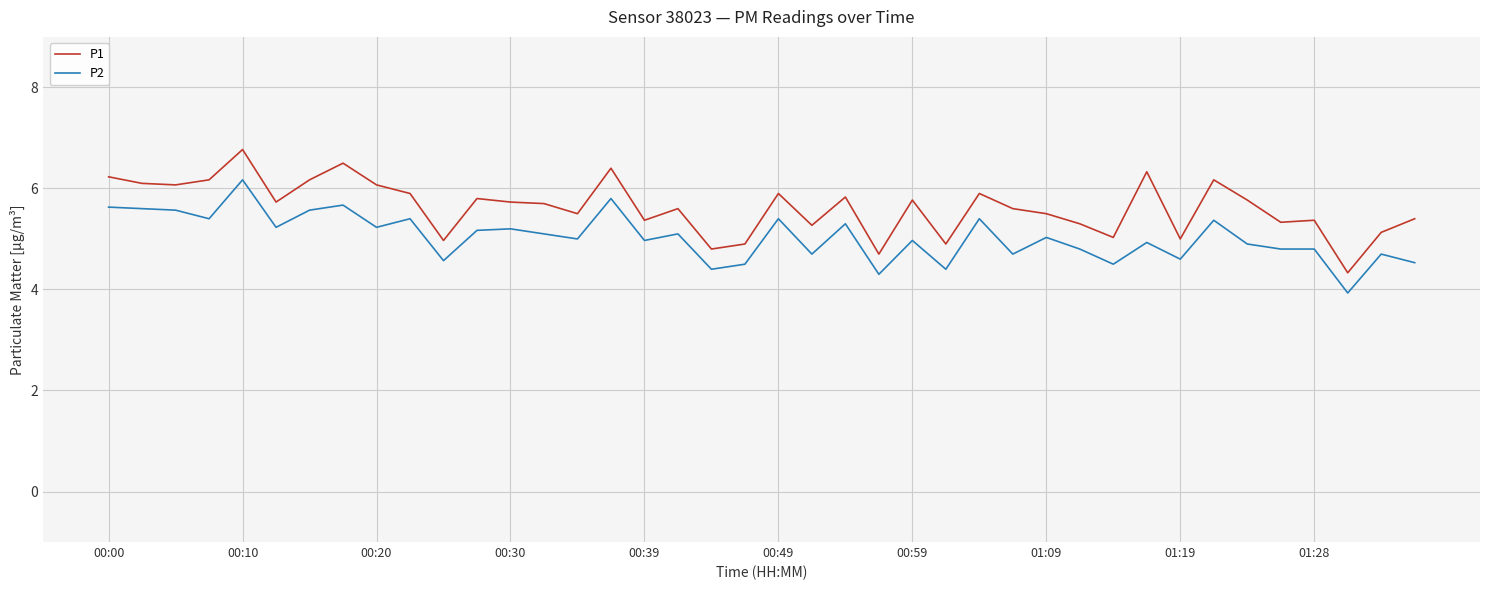

Does the chart have visible grid lines?

Yes